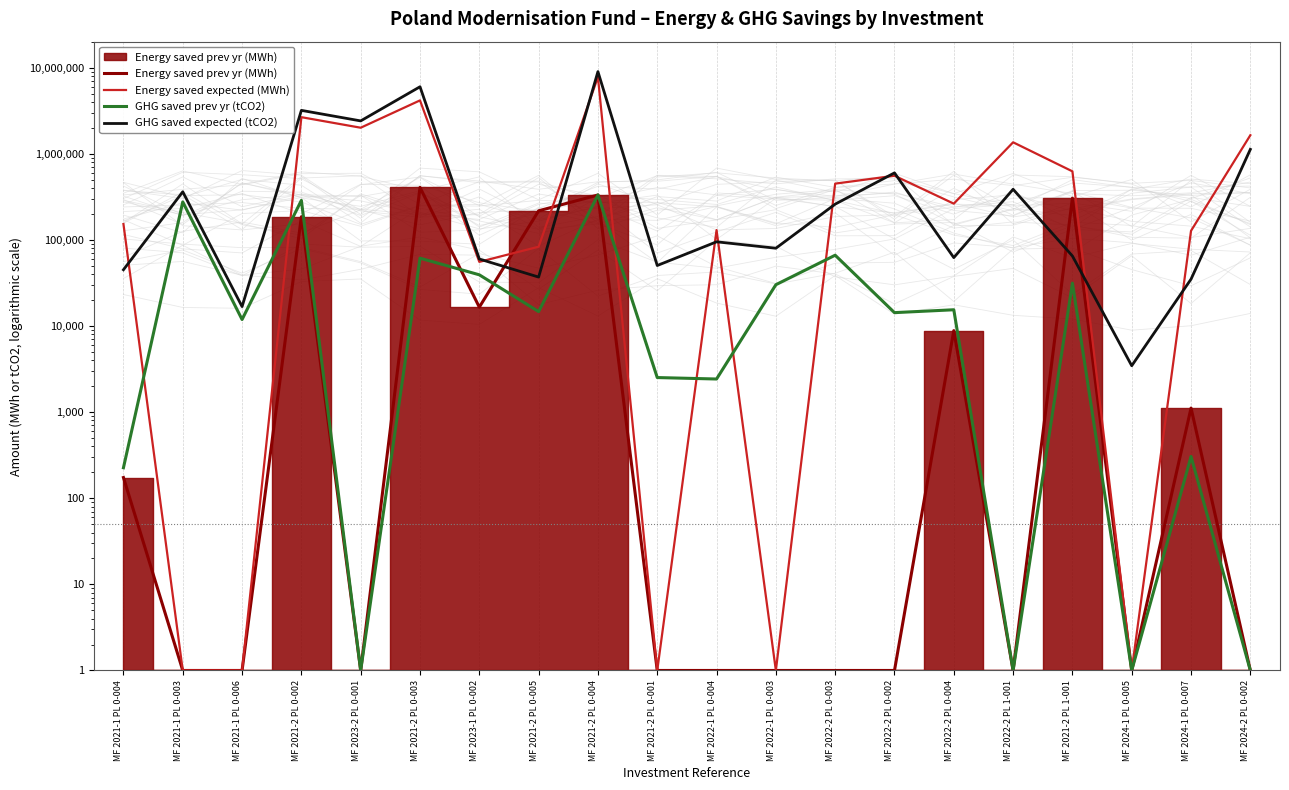

The Energy saved prev yr (MWh) series shows 209904.9 at MF 2021-2 PL 0-003. True or false?

False